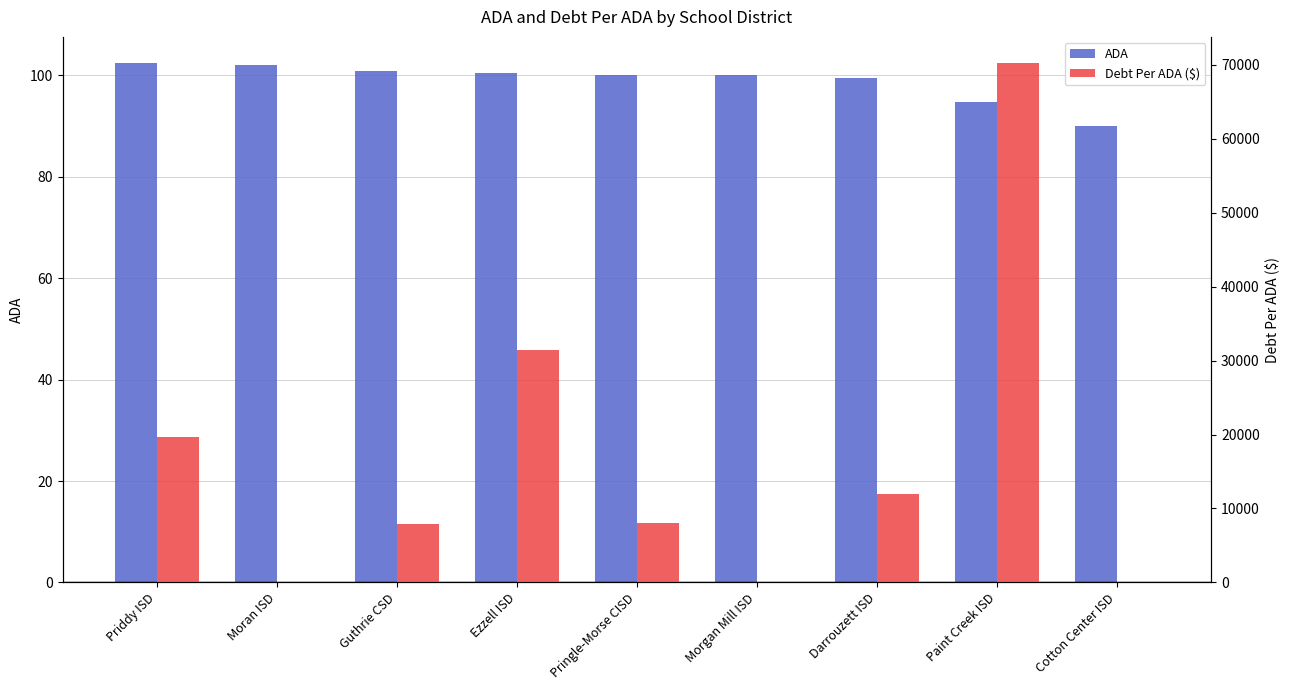

How many groups of bars are there?

9